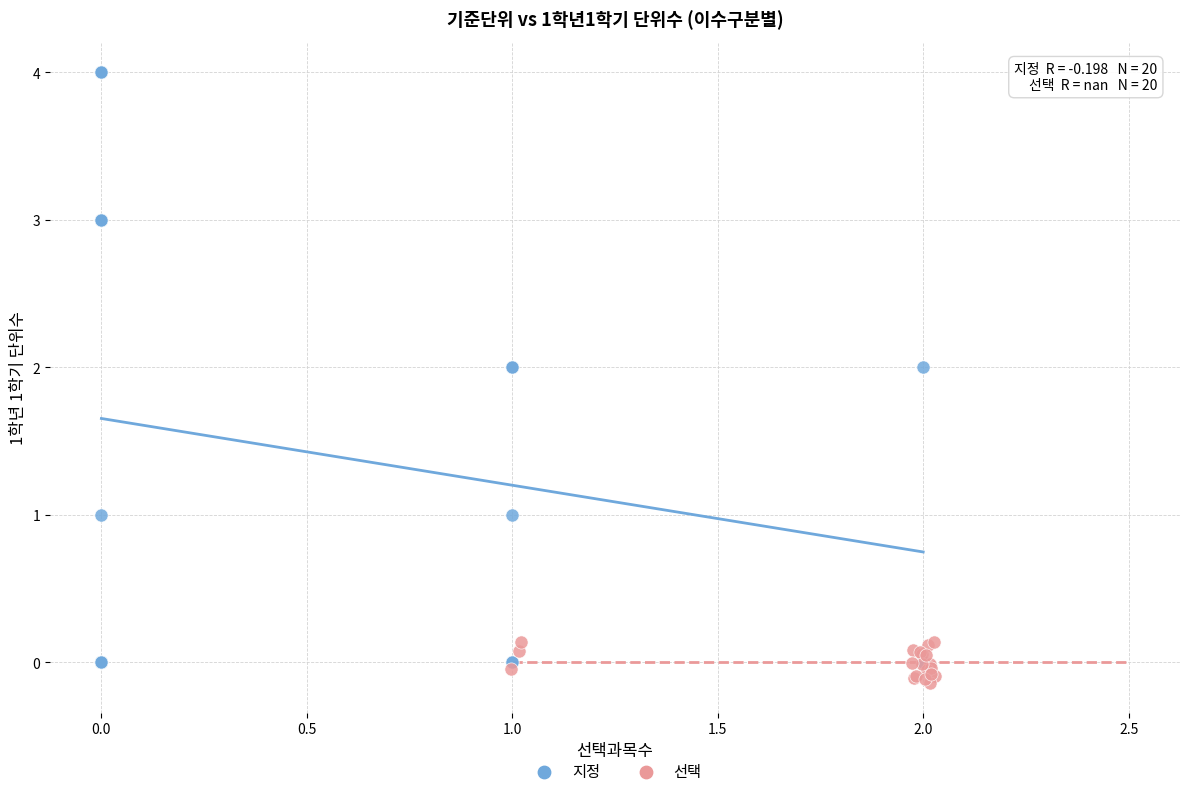

Which series has the largest Y range (max minus min)?

지정